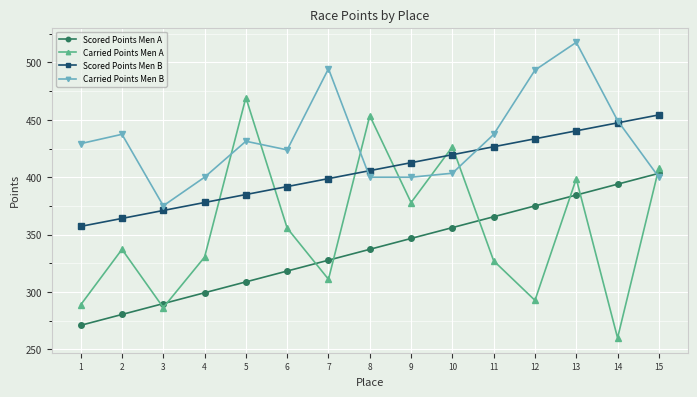

What is the average value of the Carried Points Men A series?

354.9